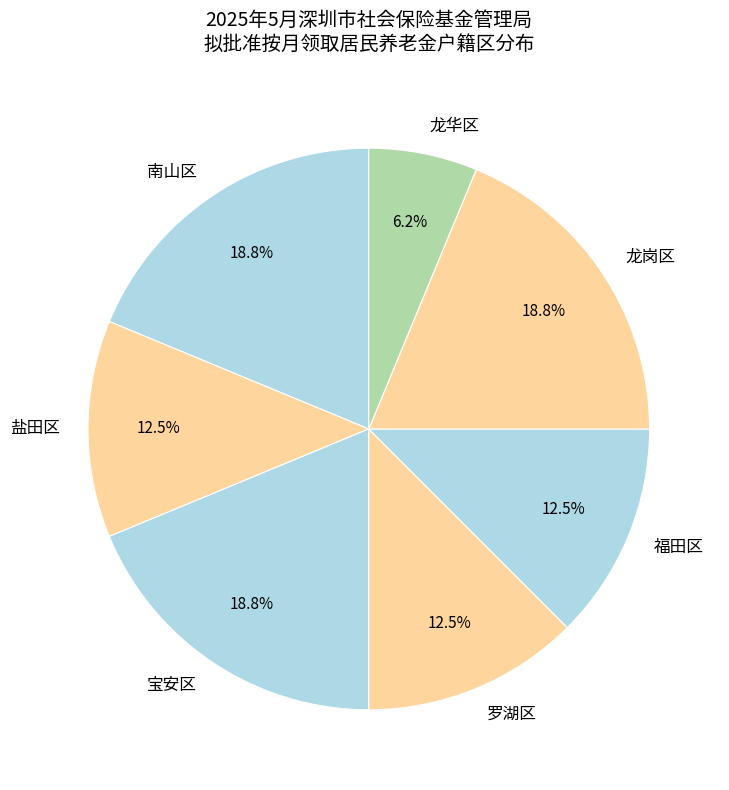

To the nearest percent, what is the combined percentage of 龙华区 and 罗湖区?

19%